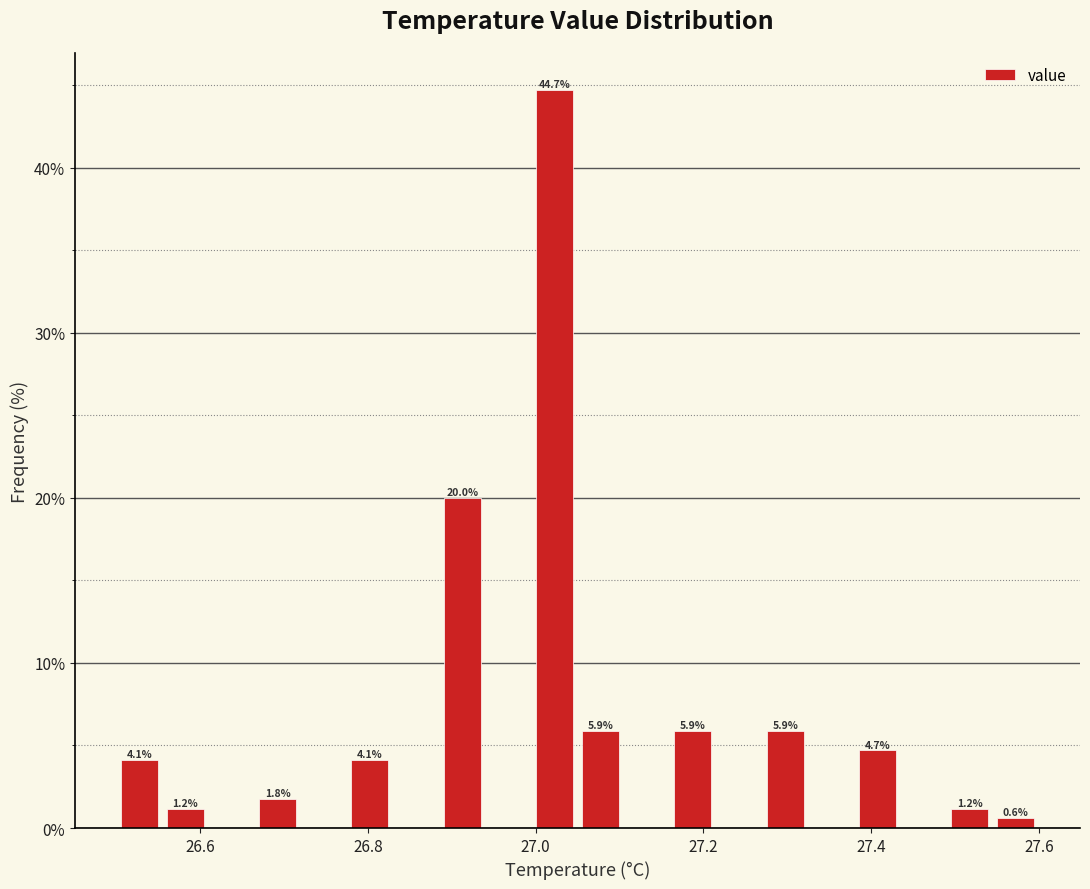

Read against the x-axis, roughly where is the centre of the tallest bar?

27.02